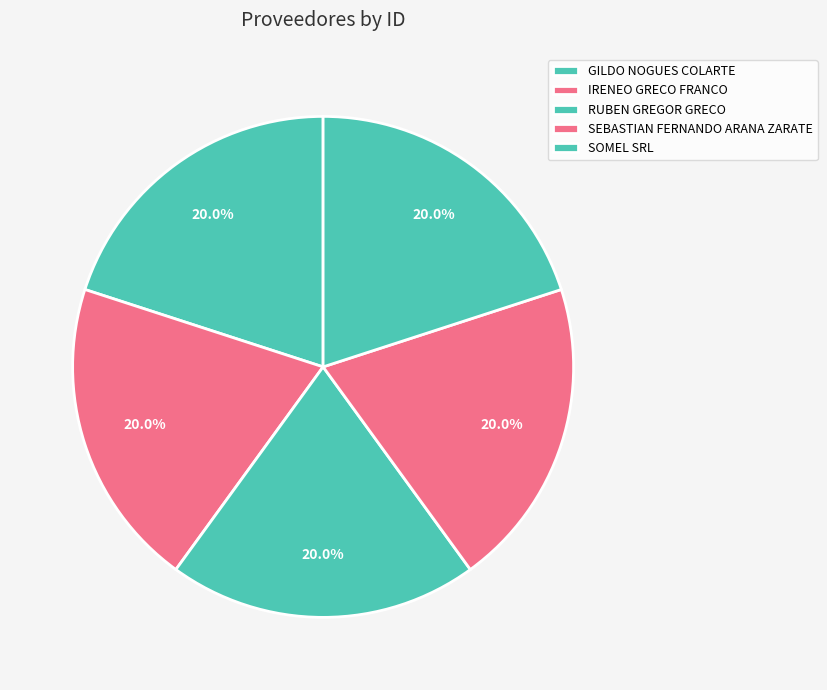

How many slices are in this pie chart?

5